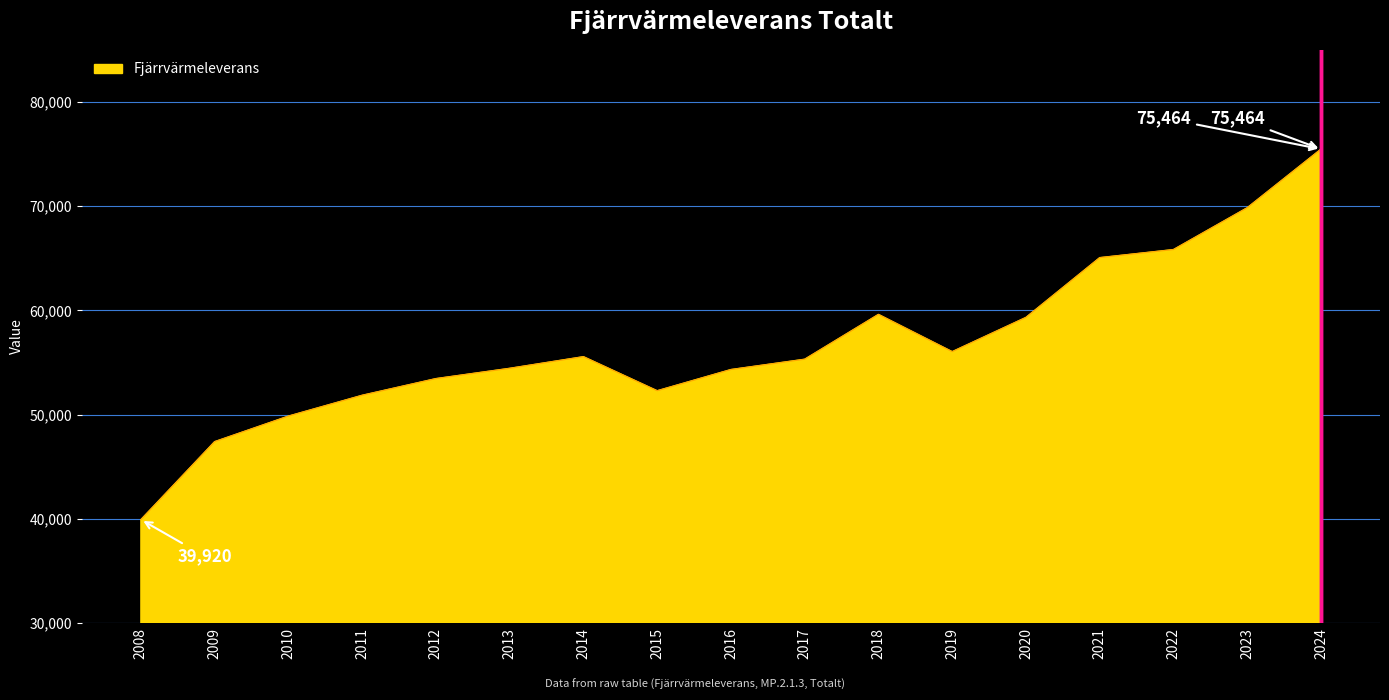

Where is the first local maximum?

2014